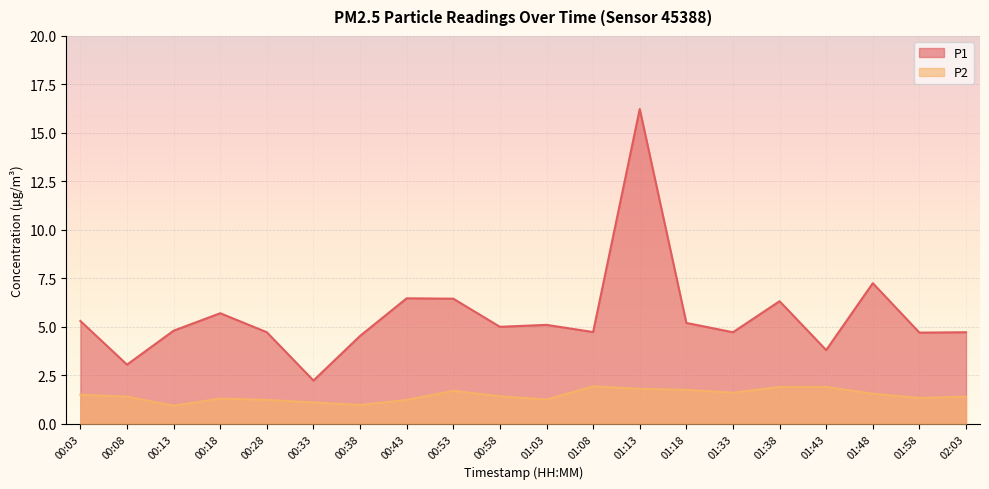

Is it true that P1 equals 5.2 at 01:18?

True